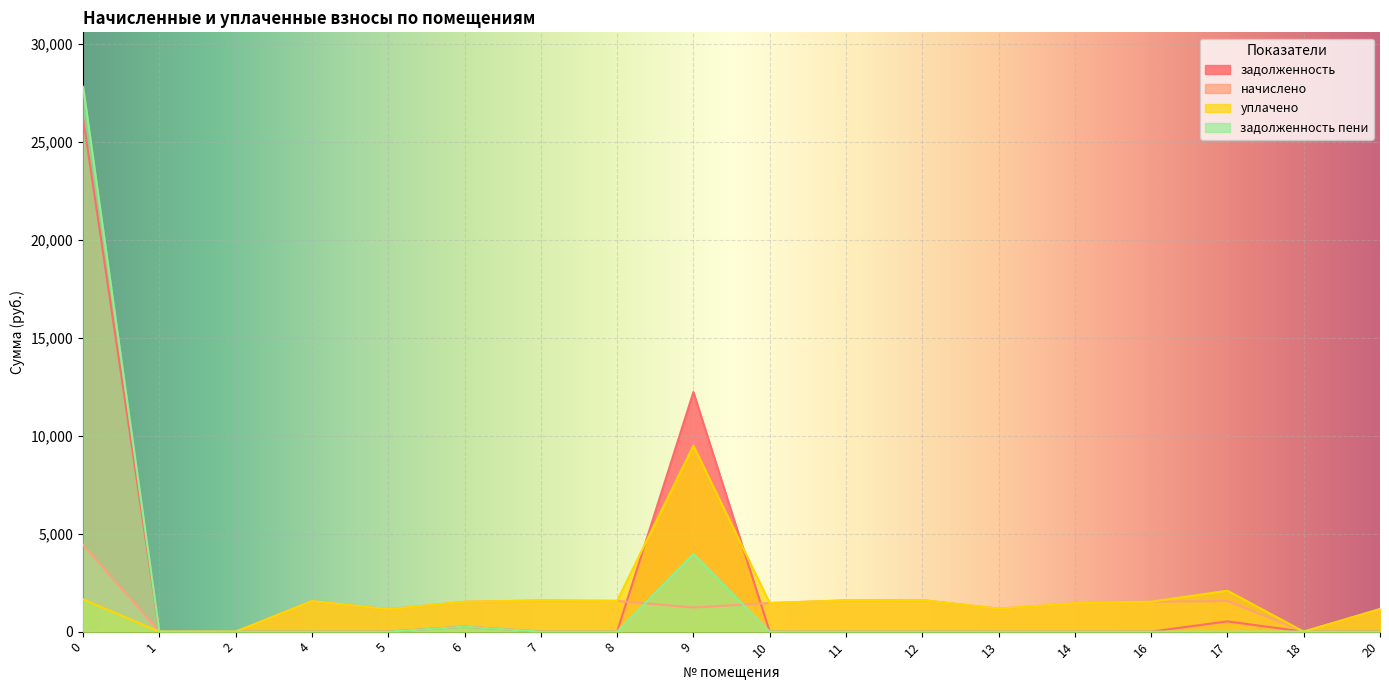

Reading left to right, extract all data points from this chart.

задолженность: 26205.5	0.0	0.0	0.0	0.0	254.4	0.0	0.0	12230.2	0.0	0.0	0.0	0.0	0.0	0.0	522.3	0.0	0.0
начислено: 4435.4	0.0	0.0	1559.6	1139.3	1526.4	1589.1	1570.7	1231.5	1460.0	1596.5	1611.2	1172.5	1449.0	1526.4	1567.0	0.0	1150.3
уплачено: 1648.1	0.0	0.0	1559.6	1139.3	1526.4	1589.1	1570.7	9499.5	1460.0	1596.5	1611.2	1172.5	1449.0	1526.4	2089.3	0.0	1150.3
задолженность пени: 27820.4	0.0	0.0	0.0	0.0	254.4	0.0	0.0	3962.2	0.0	0.0	0.0	0.0	0.0	0.0	0.0	0.0	0.0